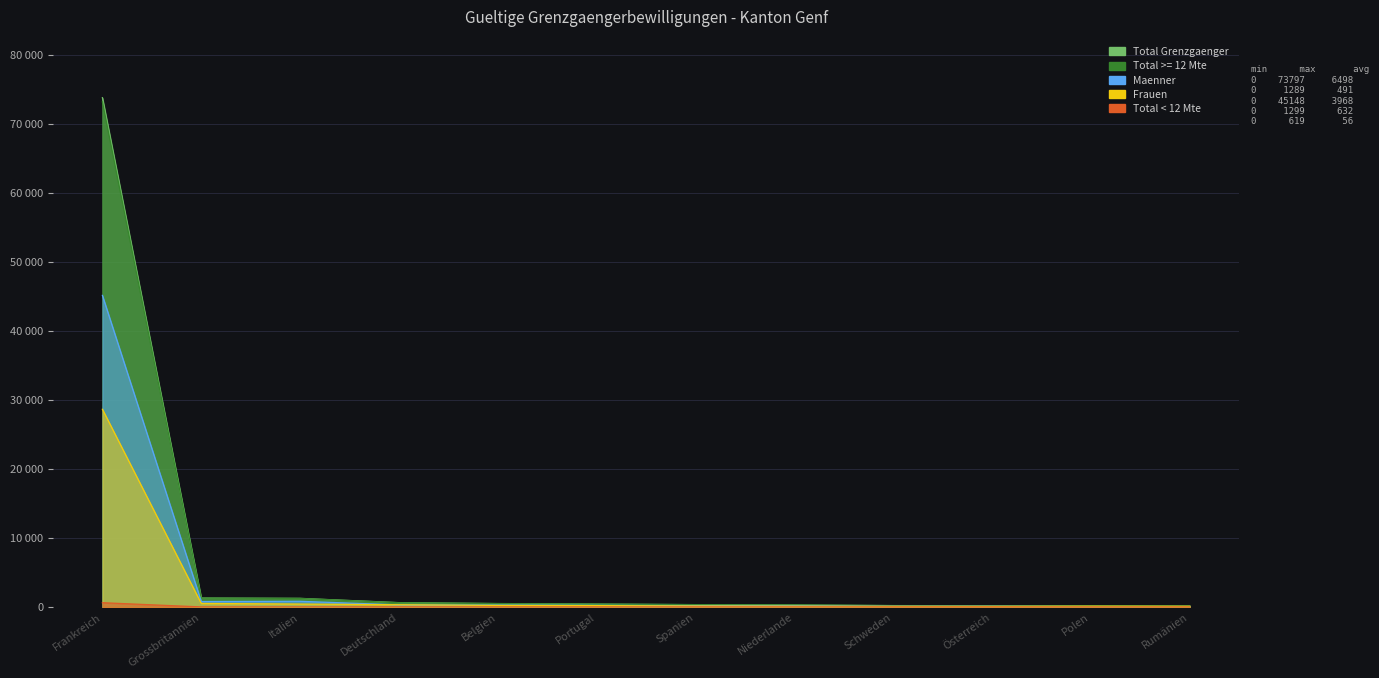

In Frauen, how many points are lower than both neighbors (excluding endpoints)?

1